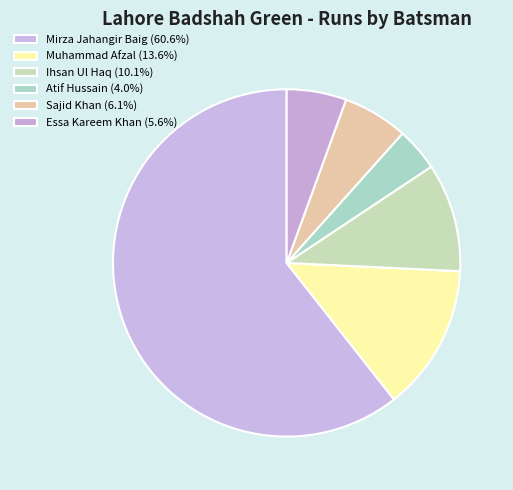

Which category accounts for the majority?

Mirza Jahangir Baig